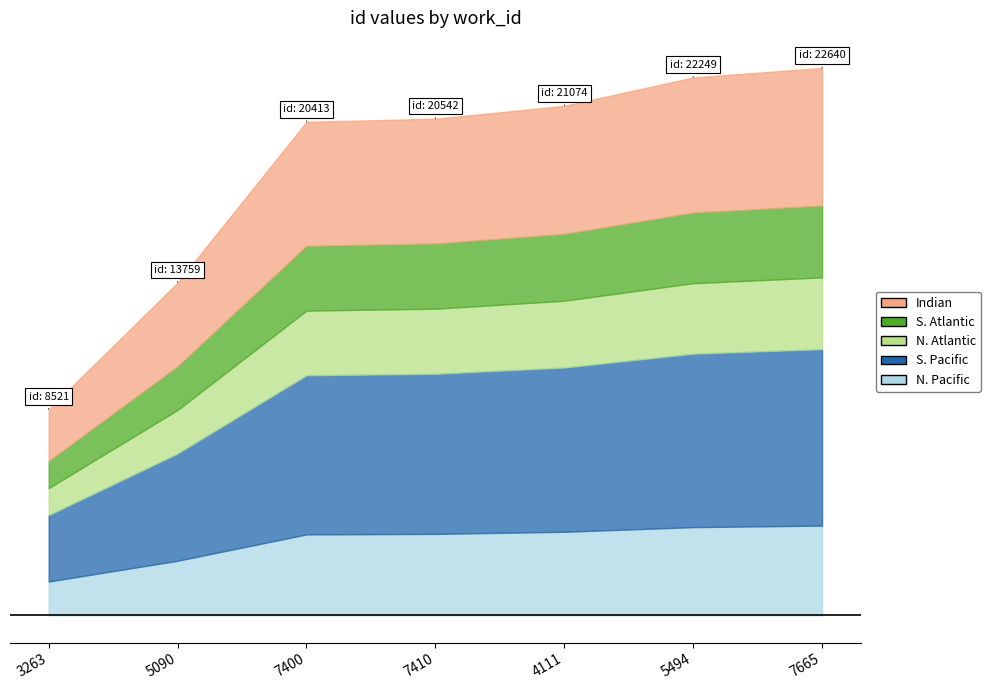

What is the sum of the values at 3263 and 4111?

29596